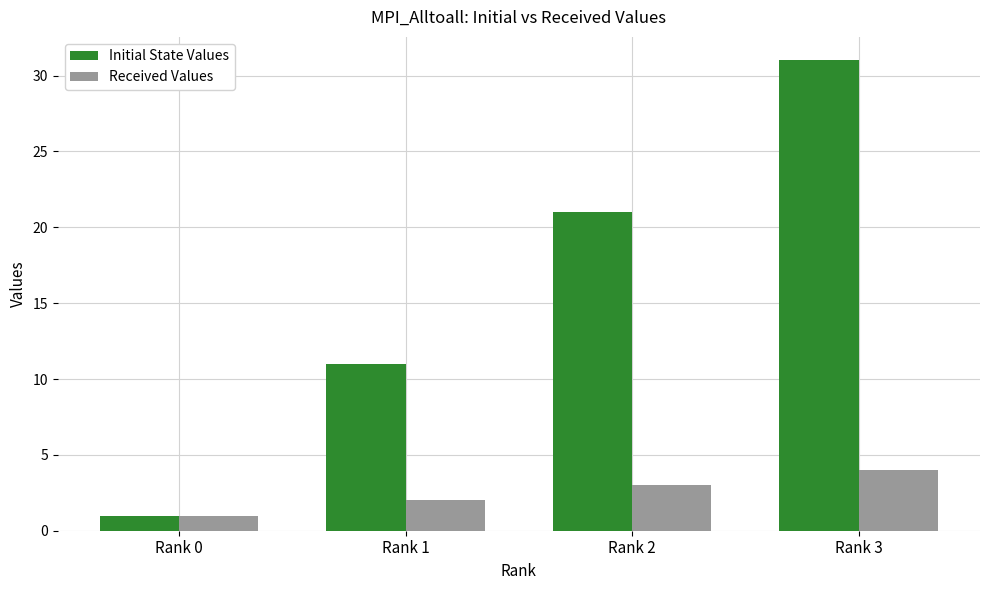

The value of Initial State Values at Rank 3 is 31. True or false?

True